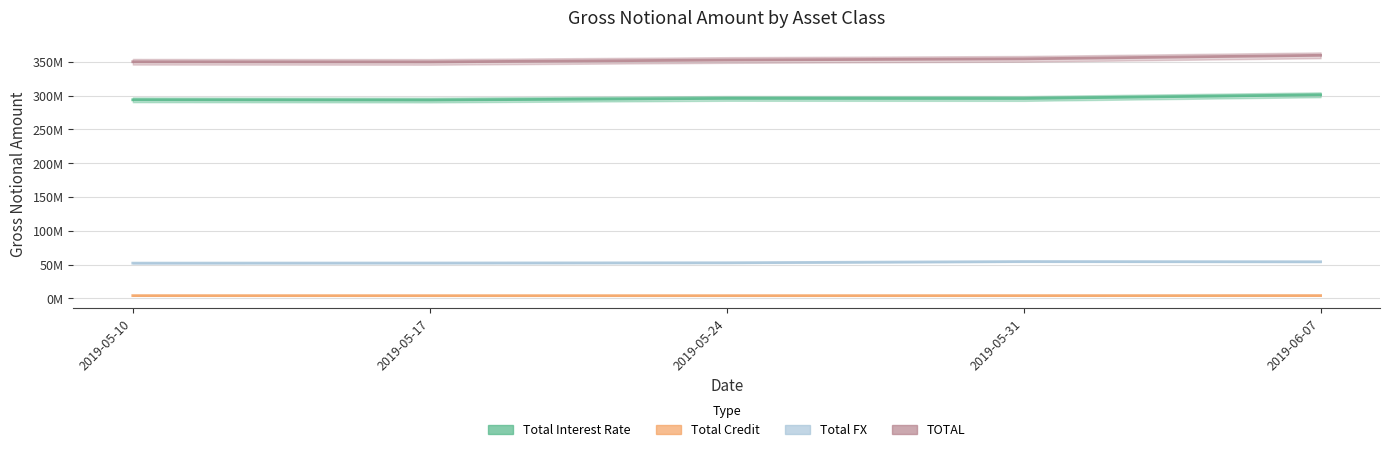

True or false: Total Interest Rate has more than 0 points higher than both neighbors.

True